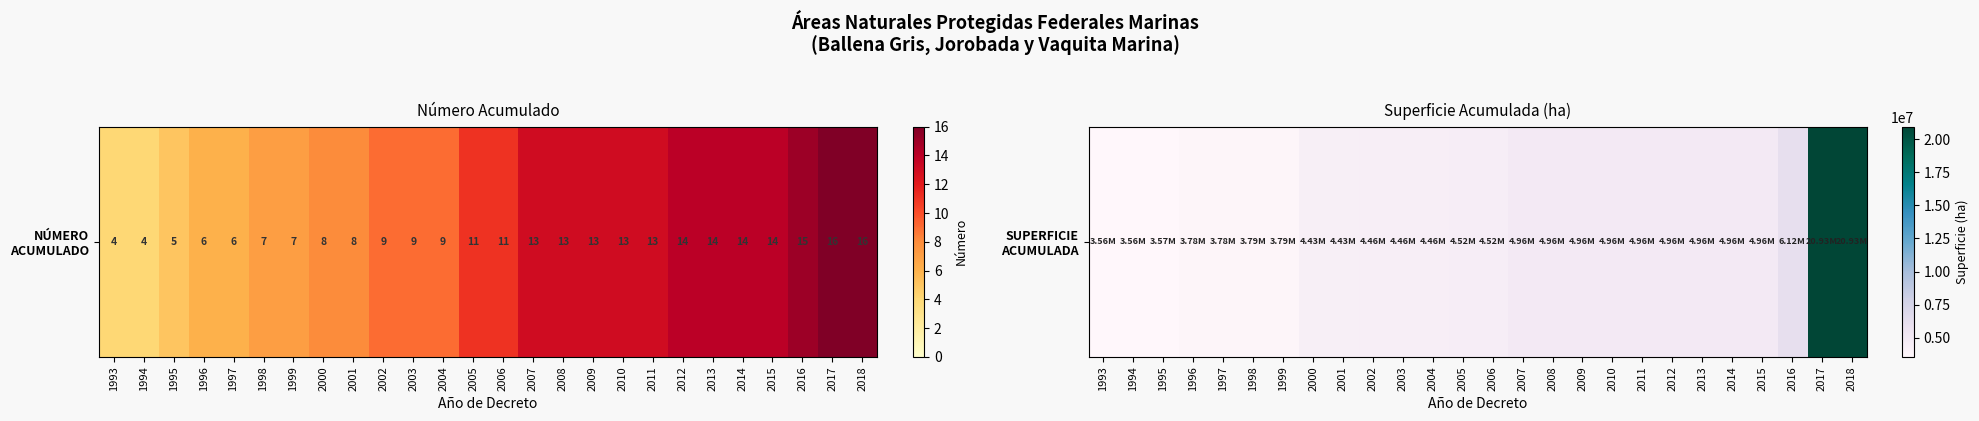

What is the maximum value shown in the chart?

20930857.6